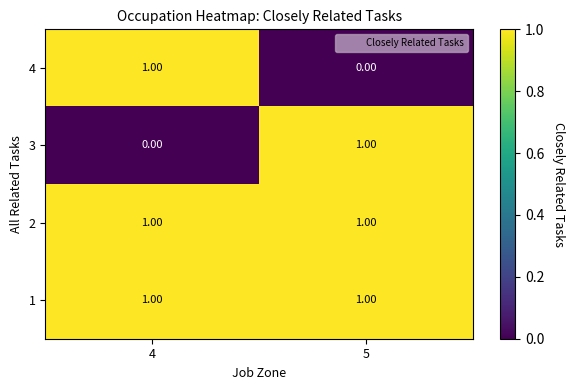

List the labels in order of 4 value, smallest first.

5, 4